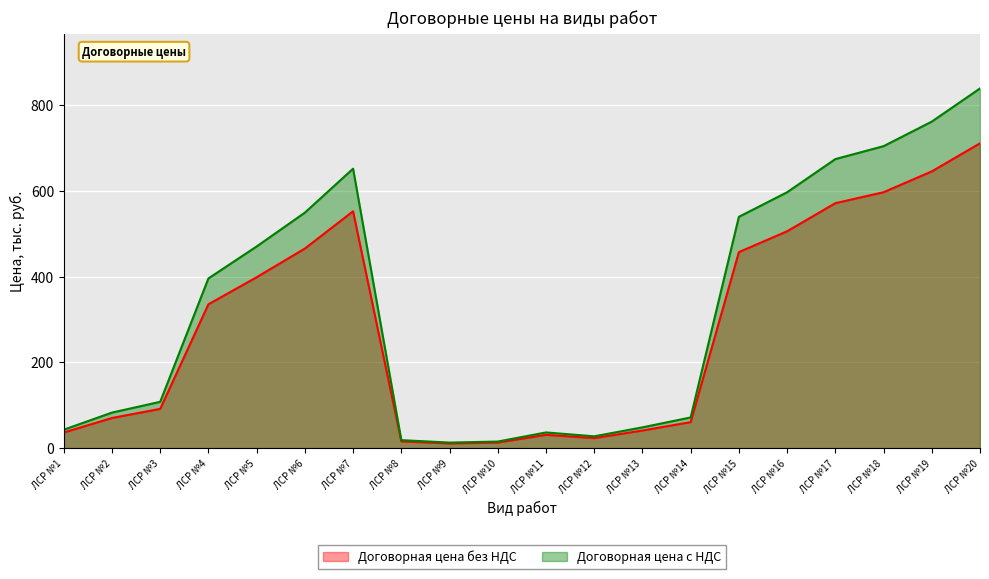

True or false: Договорная цена с НДС has more than 1 interior local peaks.

True